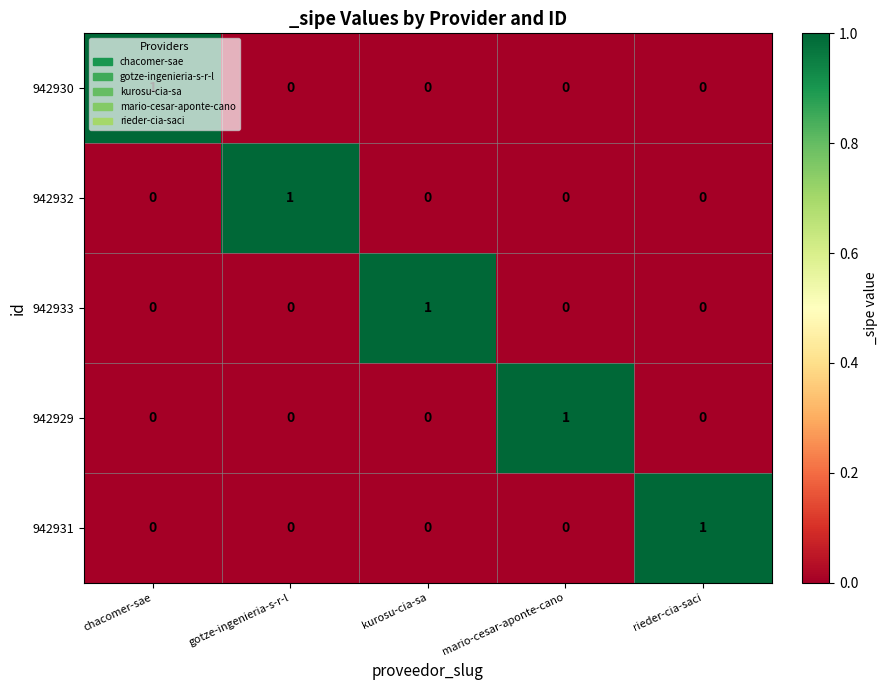

What is the maximum value shown in the chart?

1